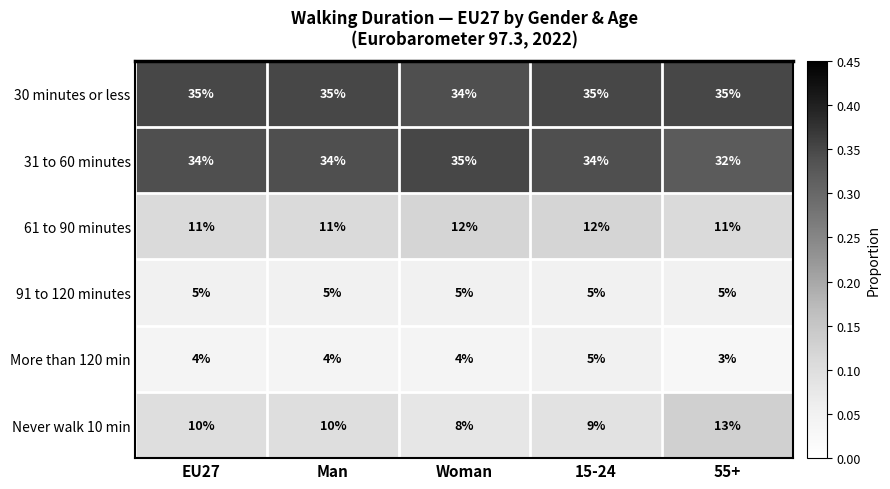

What is the lowest value of the Never walk 10 min series?

8